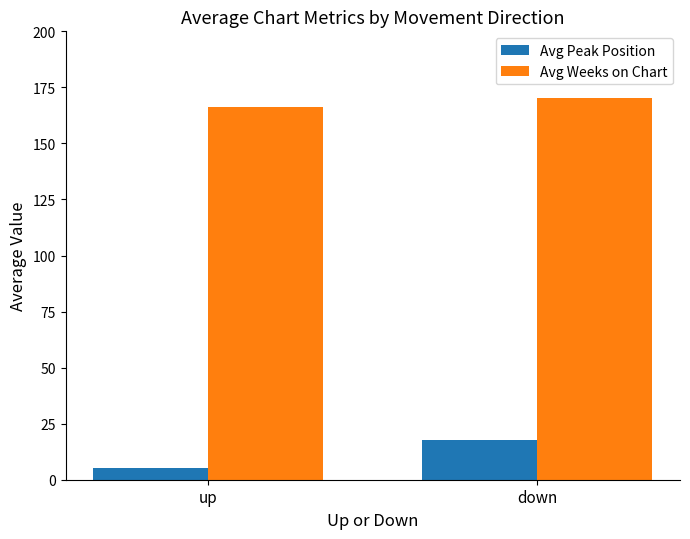

What is the sum of all Avg Peak Position values?

22.8